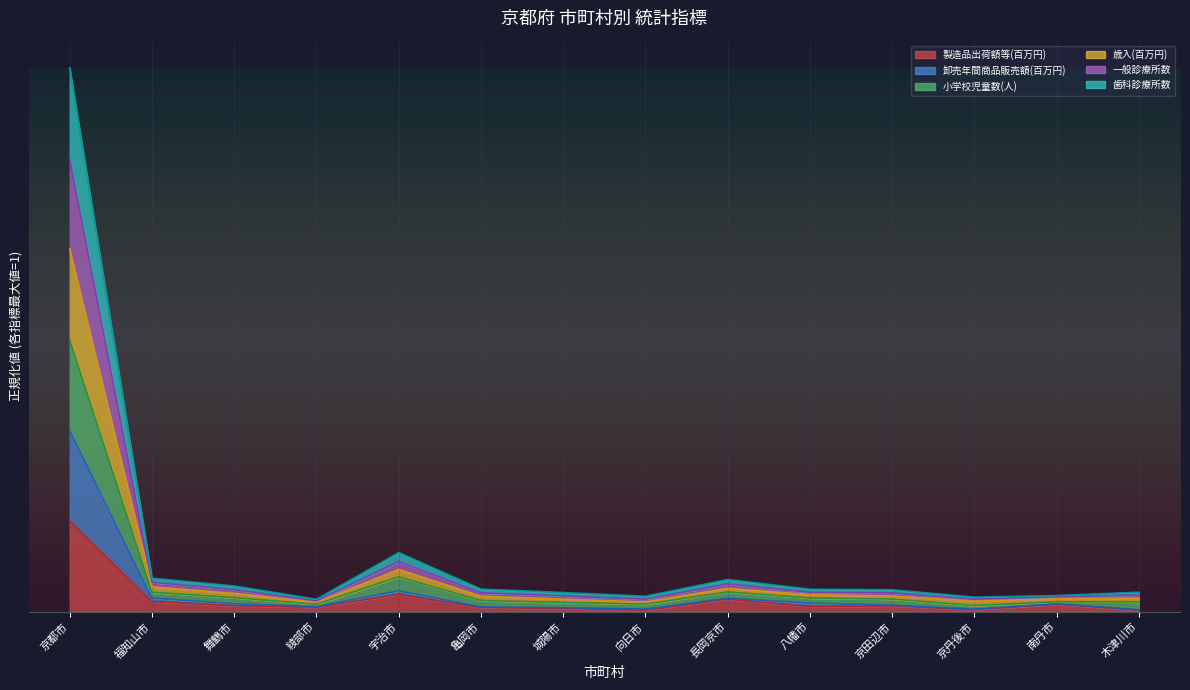

What is the label of the 5th point from the right?

八幡市